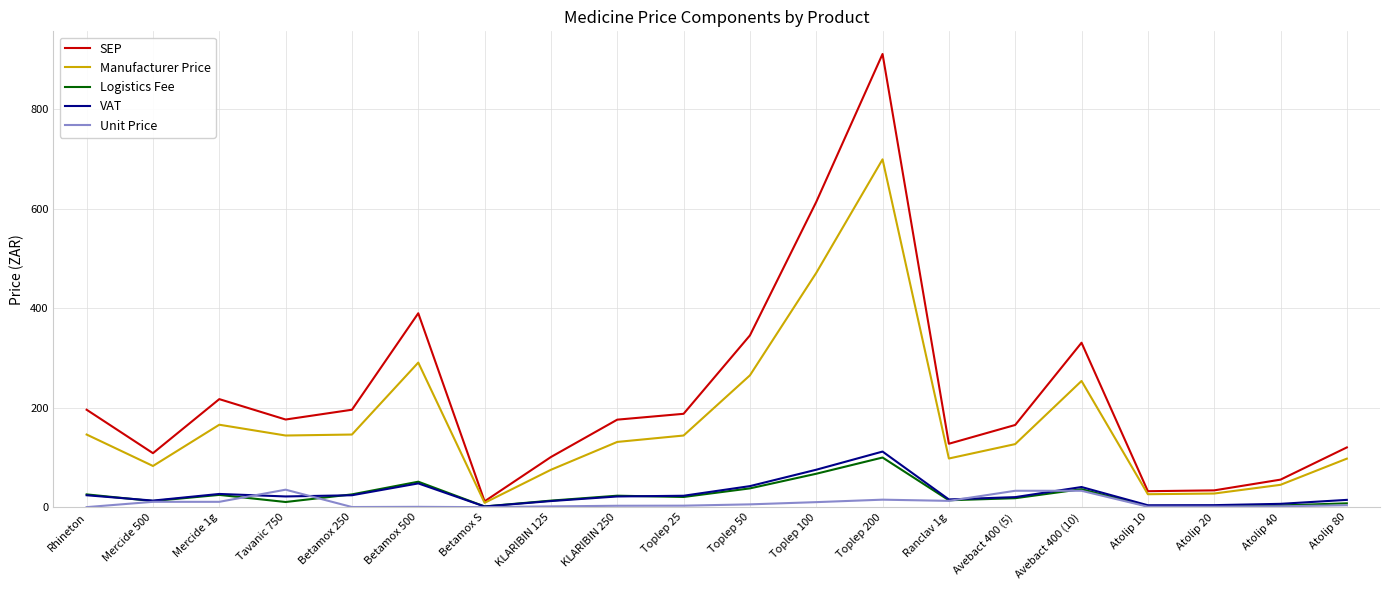

Is it true that VAT equals 40.6 at Avebact 400 (10)?

True